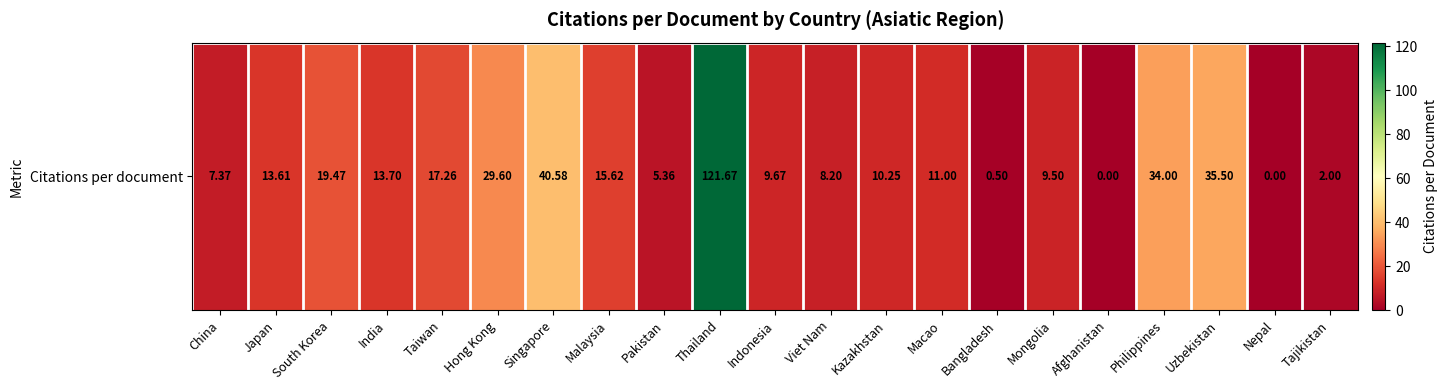

At which category does the chart reach its peak across all series?

Thailand